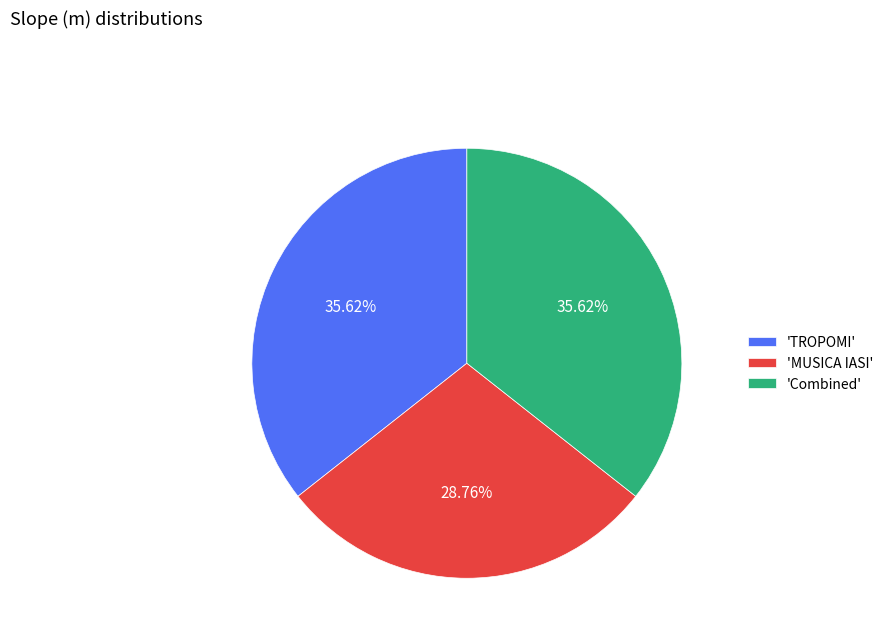

Does 'Combined' account for over 50% of the chart?

No